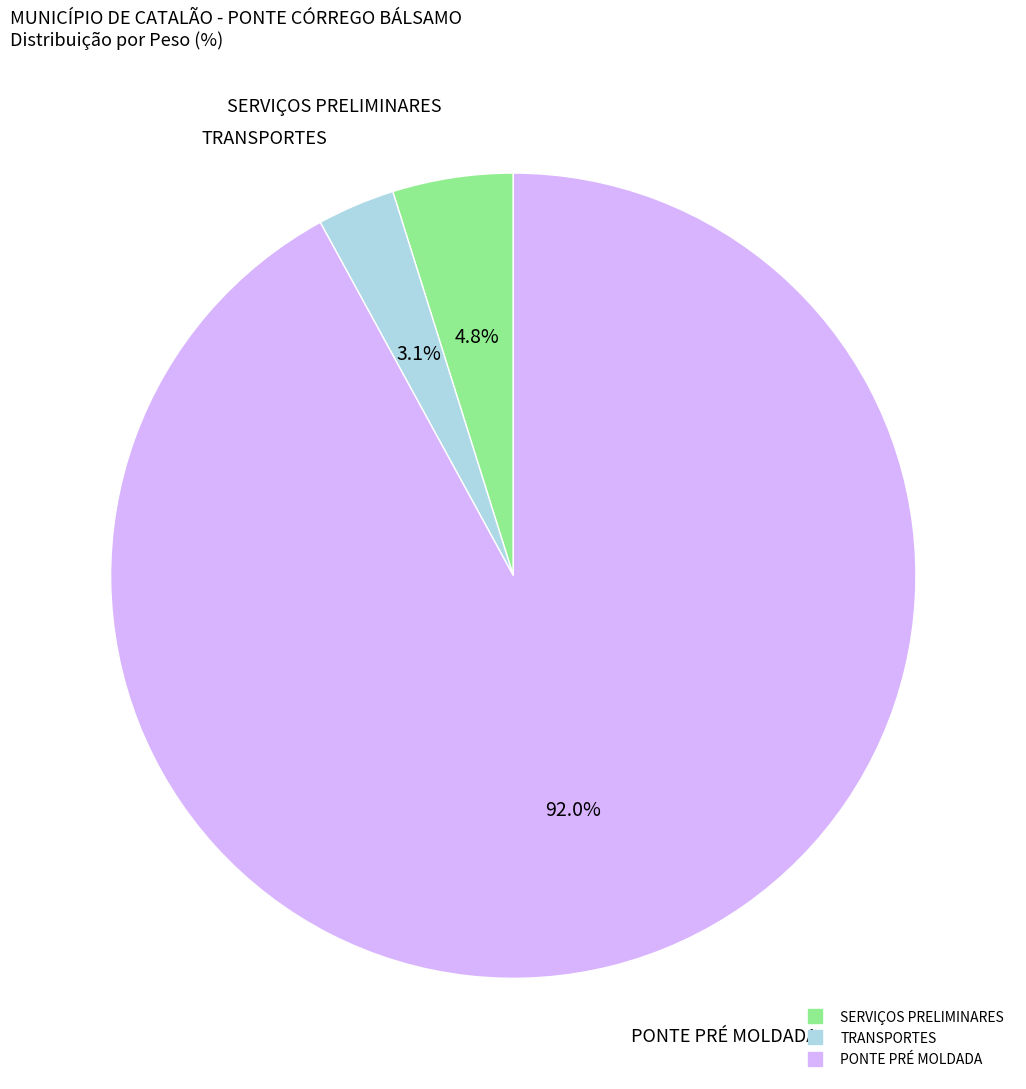

To the nearest percent, what is the combined percentage of TRANSPORTES and PONTE PRÉ MOLDADA?

95%